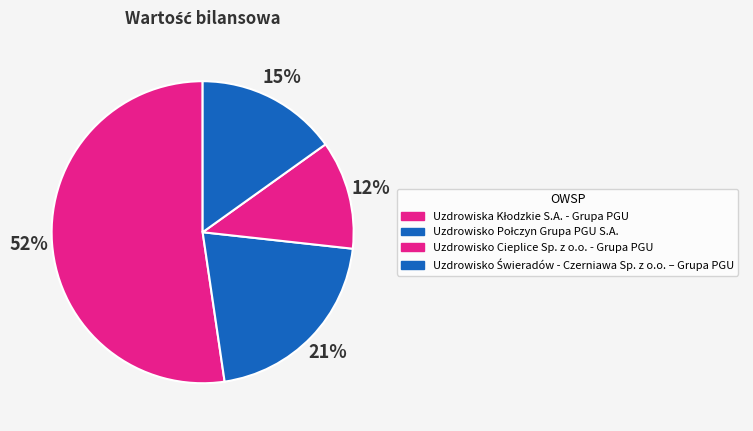

The Uzdrowiska Kłodzkie S.A. - Grupa PGU slice represents 52% of the pie. True or false?

True